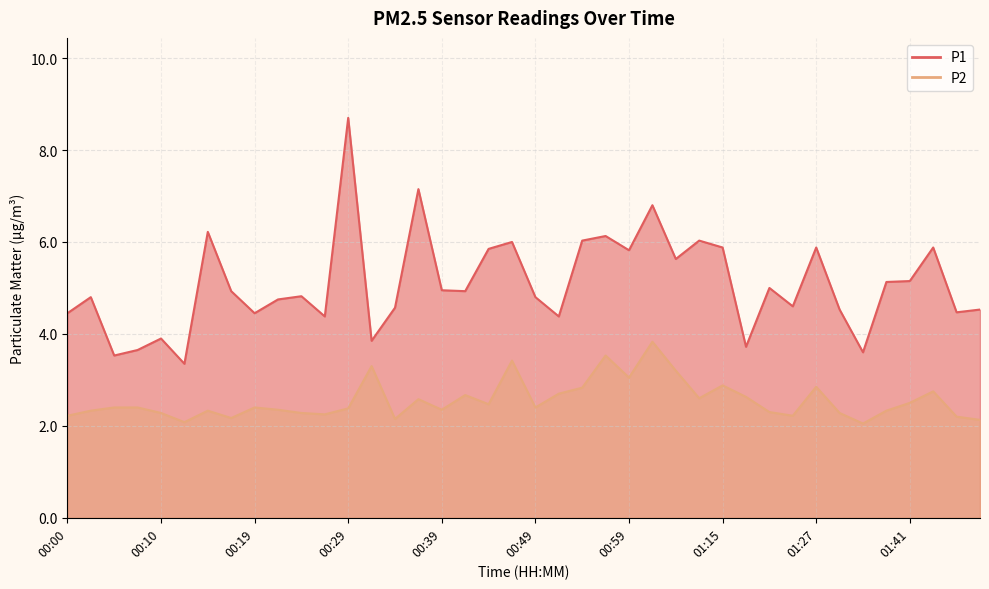

What is the label of the 13th point from the right?

01:09